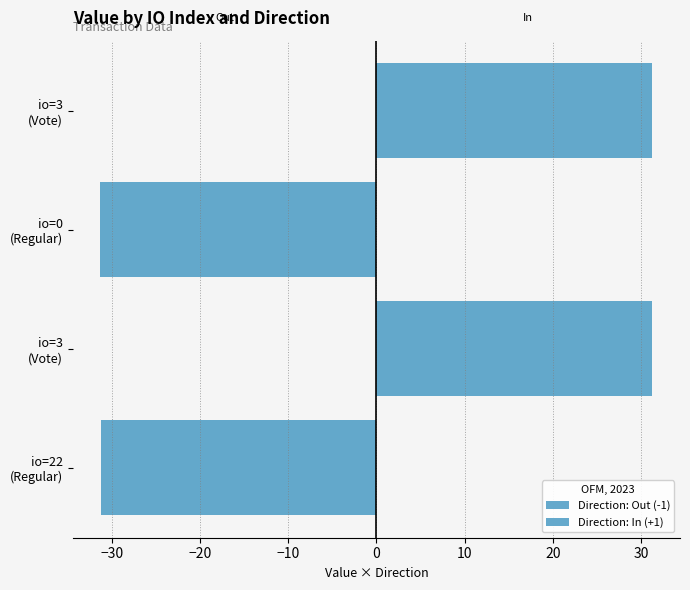

Reading right to left, list all the values displayed in this chart.

Direction: Out (-1): 0.0	-31.3	0.0	-31.3
Direction: In (+1): 31.3	0.0	31.3	0.0